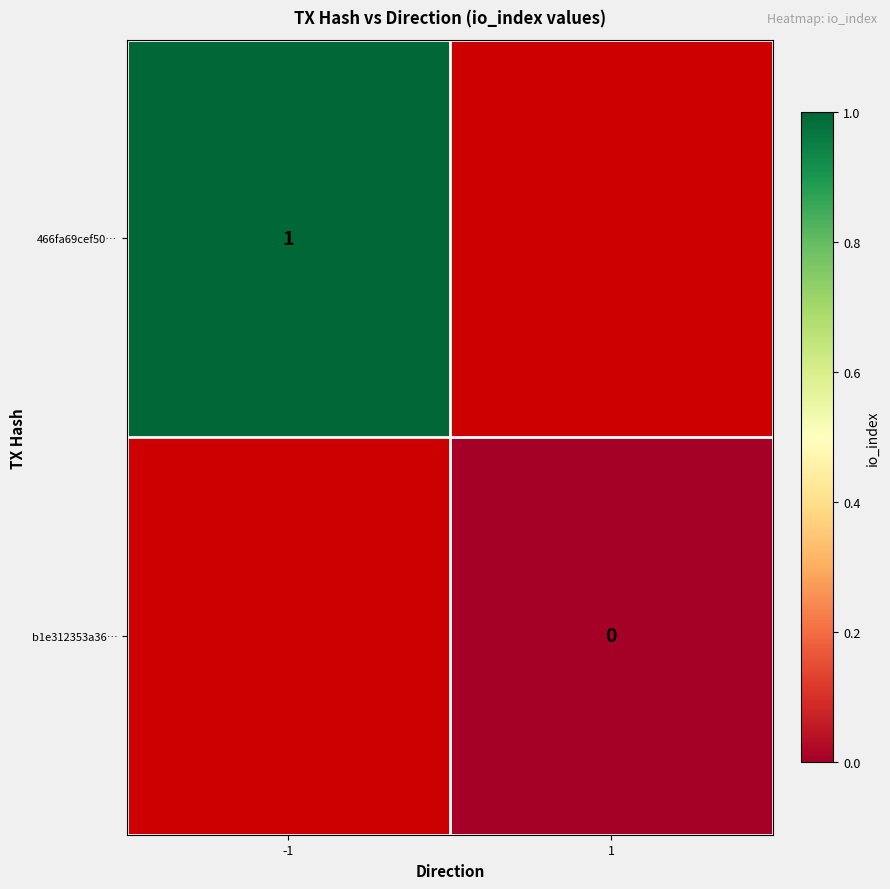

The 466fa69cef50… series shows 1 at -1. True or false?

True